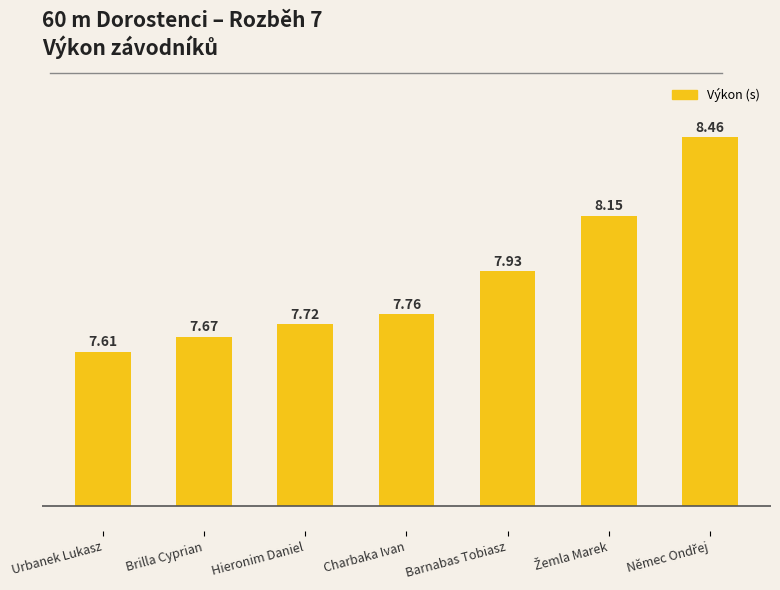

How many bars are there in total?

7